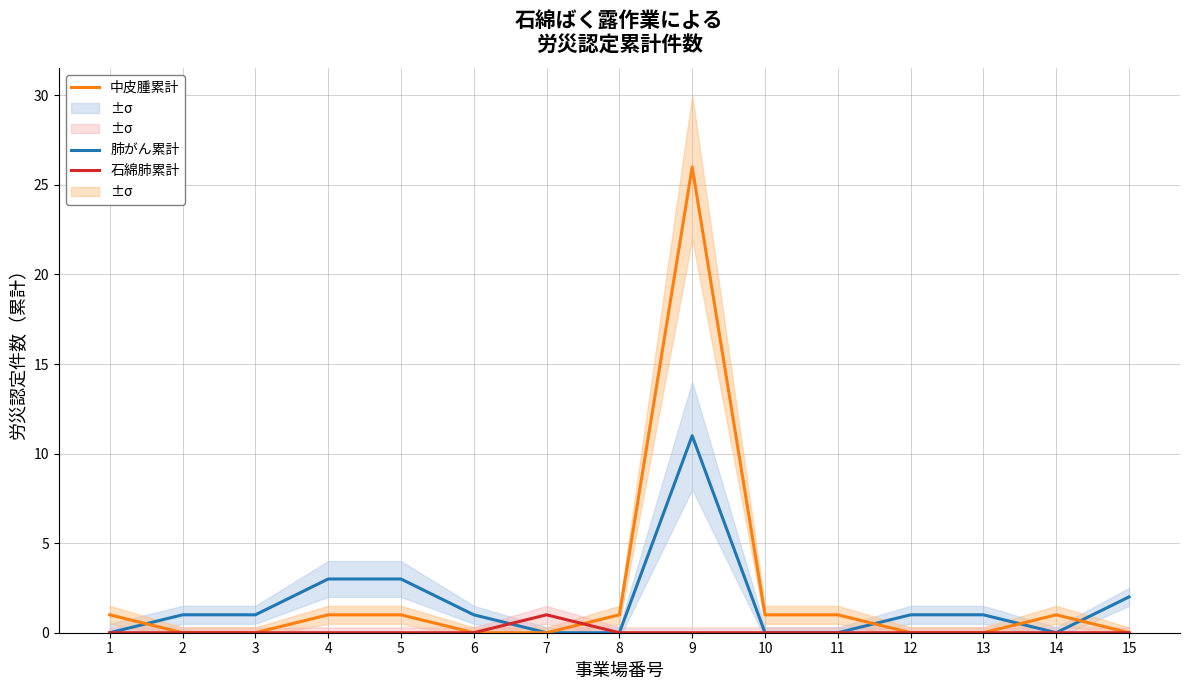

List the series in order of their overall mean, highest first.

中皮腫累計, 肺がん累計, 石綿肺累計